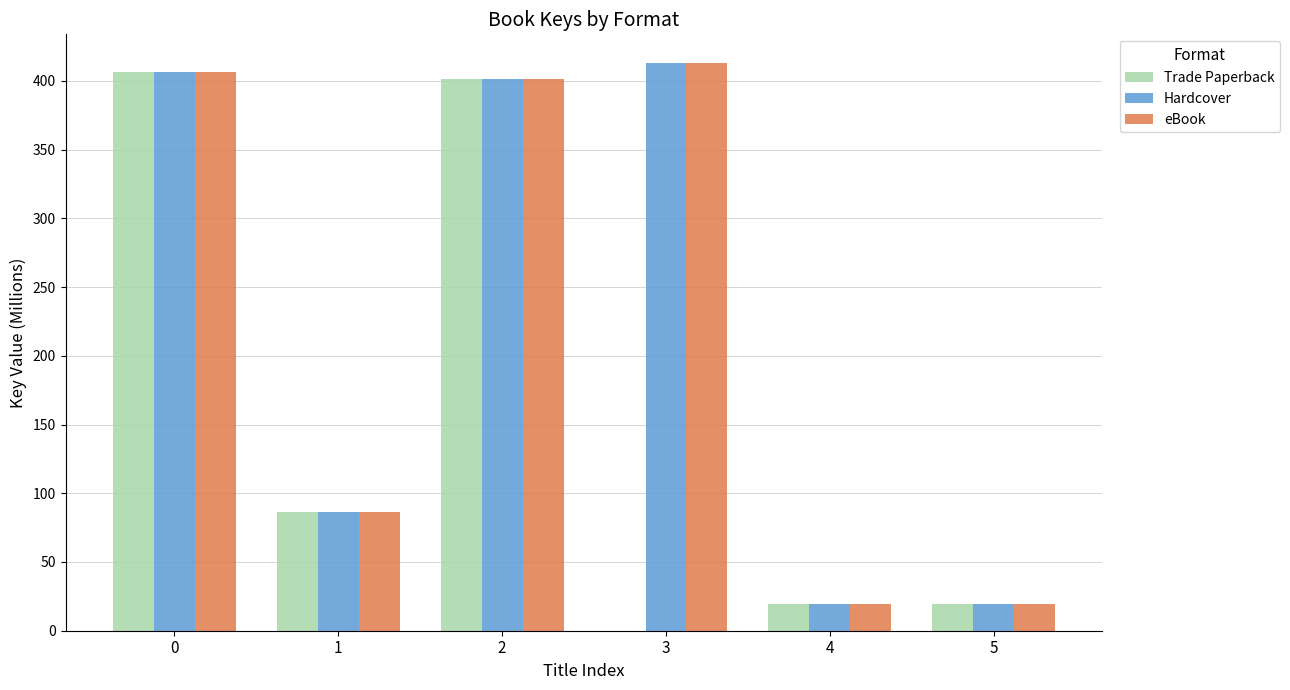

Reading left to right, extract all data points from this chart.

Trade Paperback: 0=406.2	1=86.0	2=401.7	3=0.0	4=19.3	5=19.3
Hardcover: 0=406.2	1=86.0	2=401.7	3=413.1	4=19.3	5=19.3
eBook: 0=406.2	1=86.0	2=401.7	3=413.1	4=19.3	5=19.3